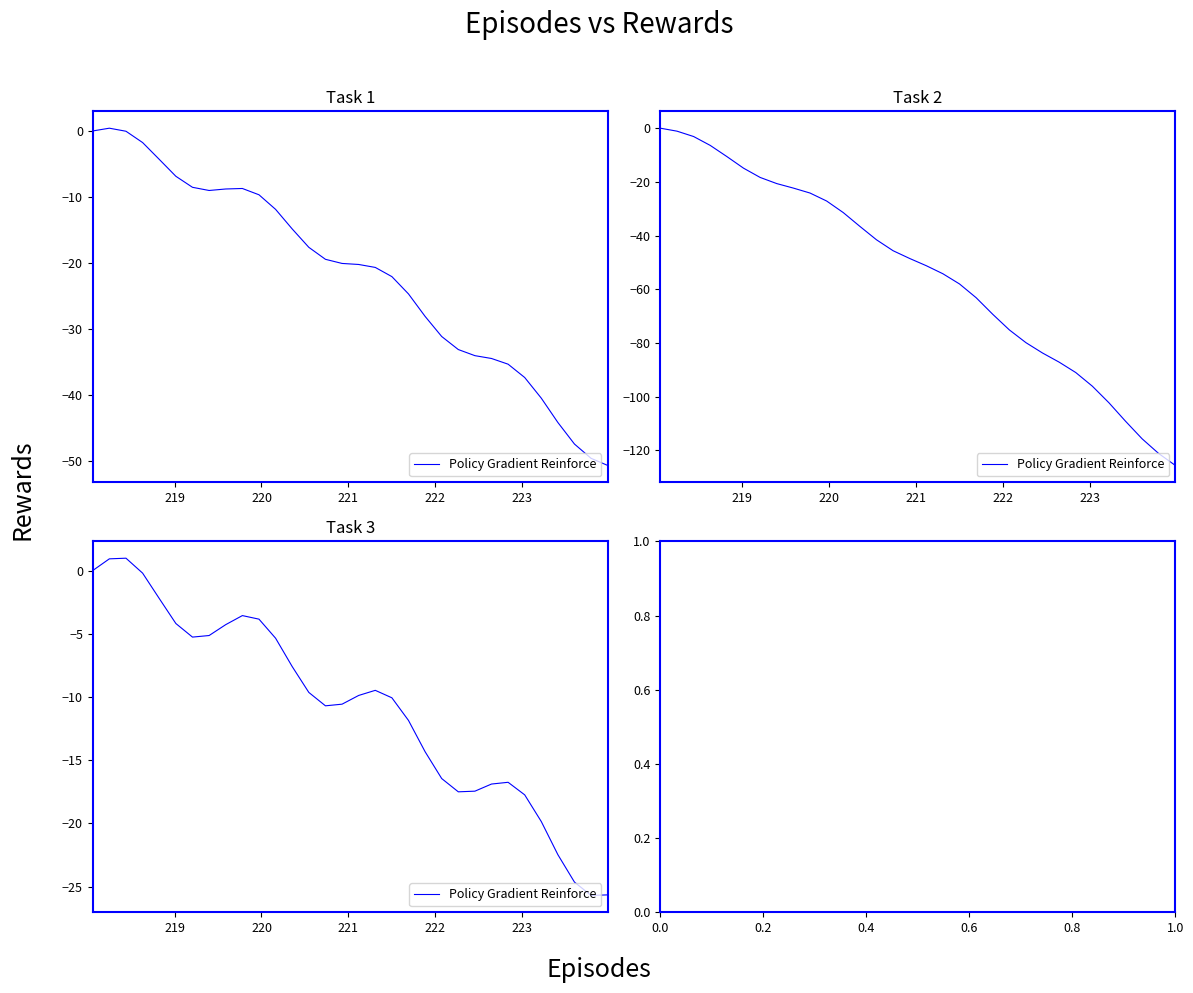

How many lines are shown in the chart?

1